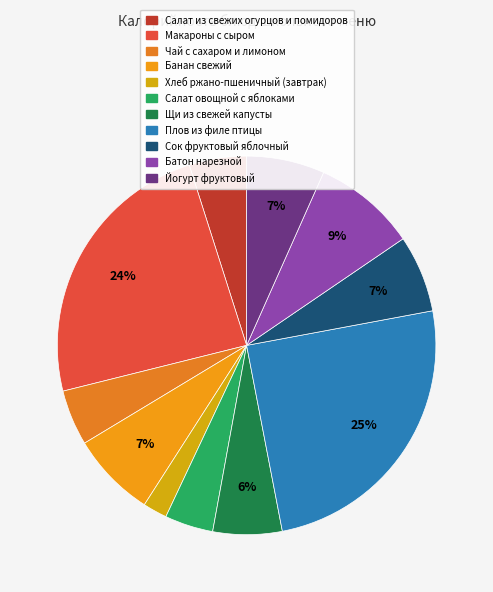

To the nearest percent, what portion does Салат из свежих огурцов и помидоров represent?

5%